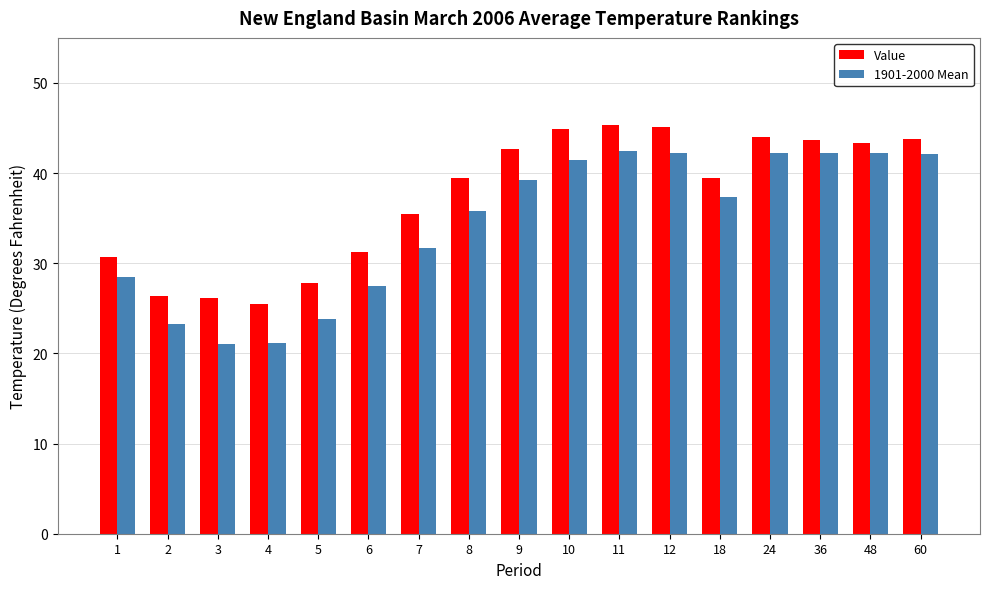

How many bars are there in each group?

2